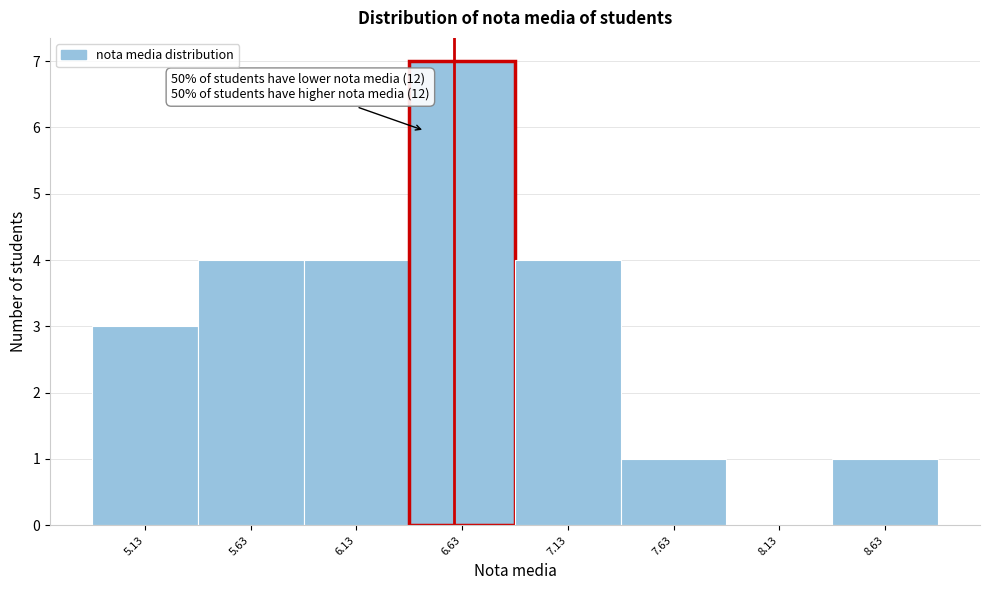

Reading left to right, transcribe all the data shown in this chart.

5.13=3	5.63=4	6.13=4	6.63=7	7.13=4	7.63=1	8.13=0	8.63=1